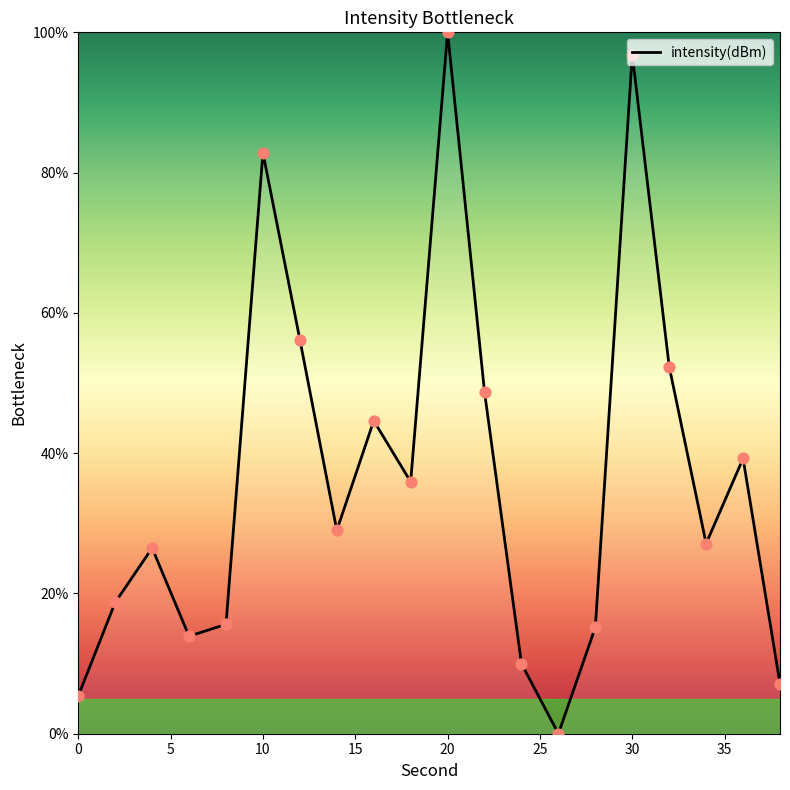

What is the maximum value shown in the chart?

100.0